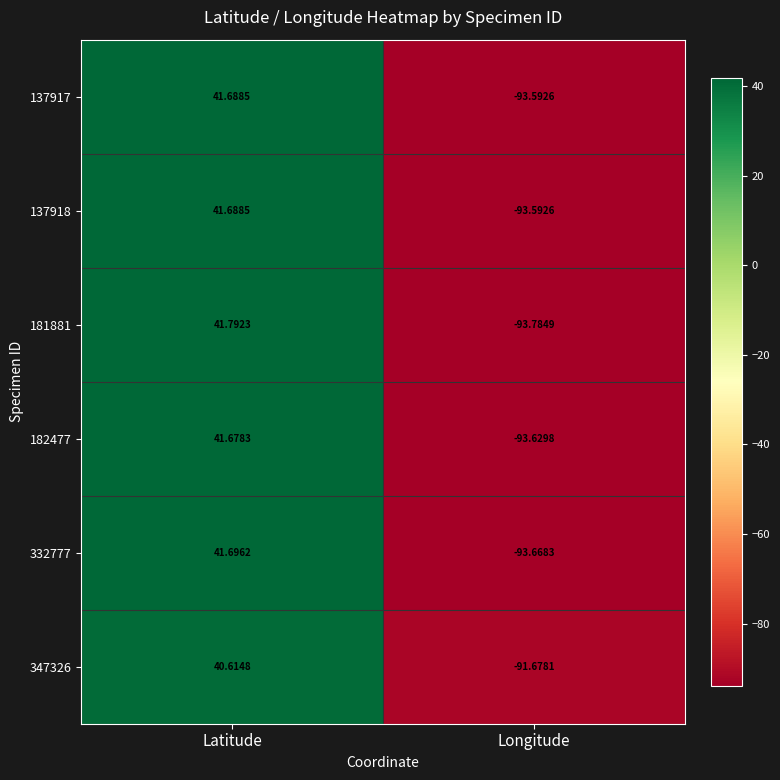

Which label corresponds to the largest value in the chart?

Latitude